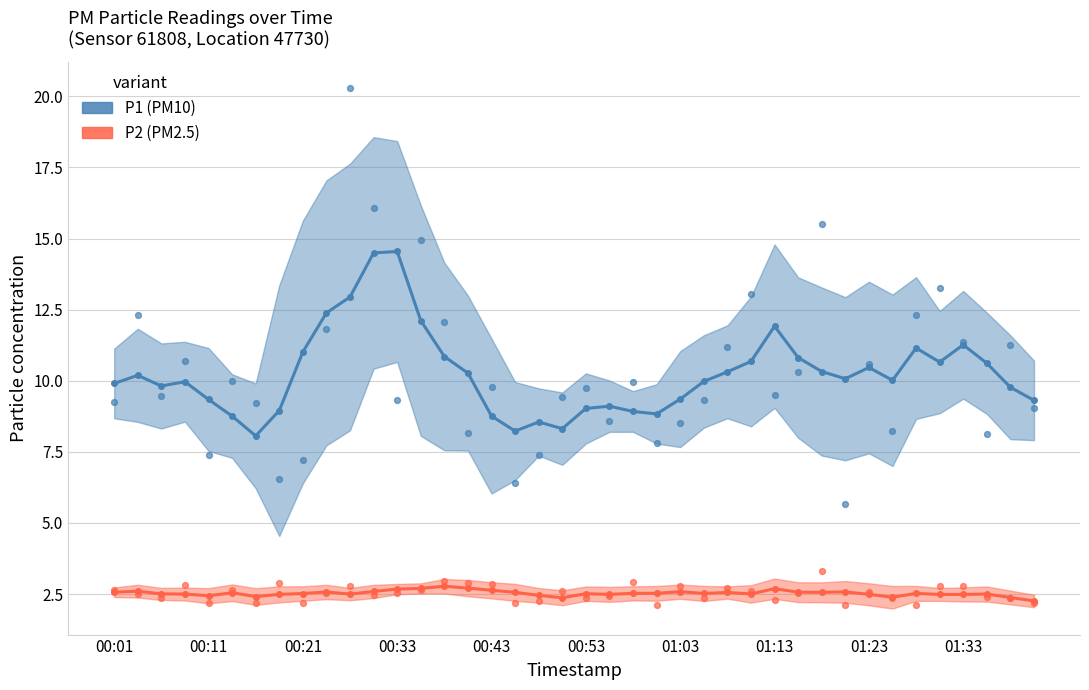

What is the total value across all series at 17?

10.8